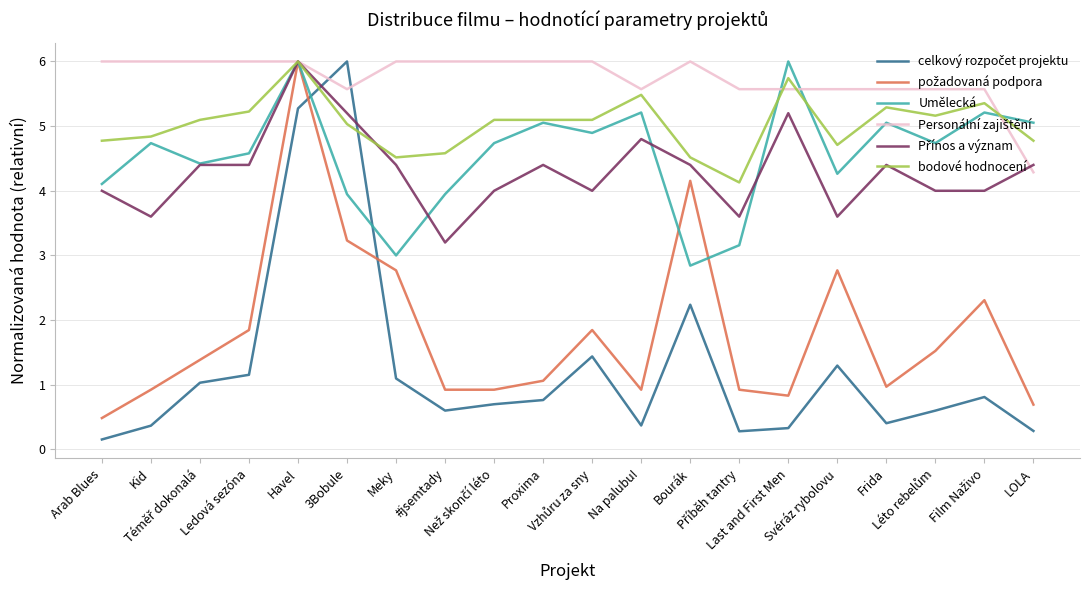

What is the sum of the Umělecká values at Svéráz rybolovu and Frida?

9.3